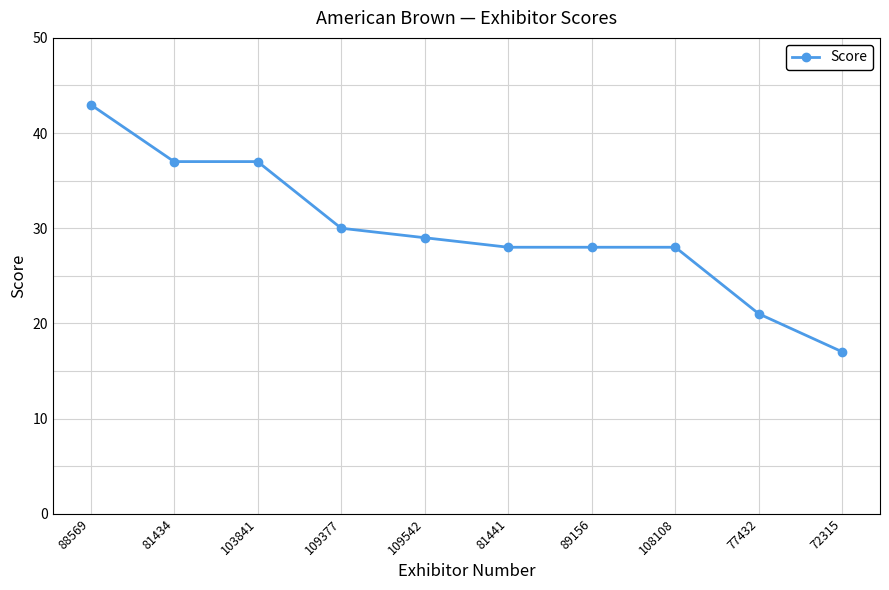

Which category has the lowest value across all series?

72315